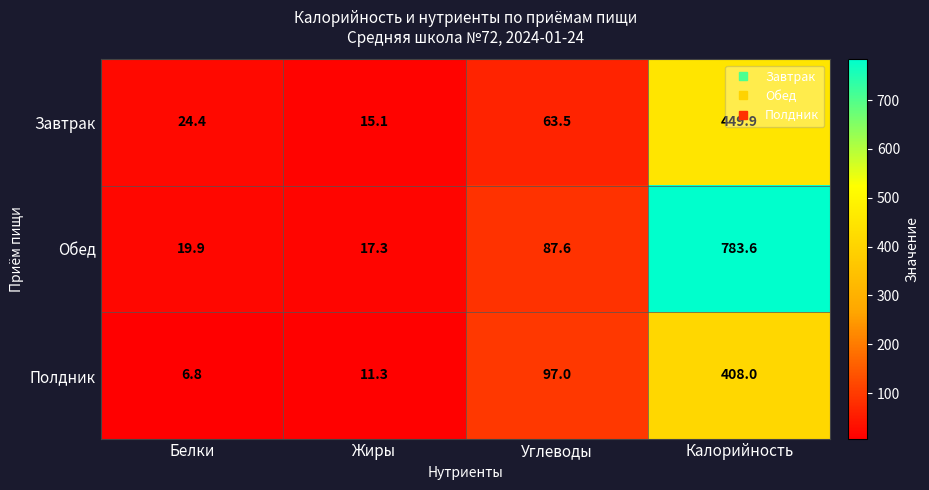

List the labels in order of Обед value, smallest first.

Жиры, Белки, Углеводы, Калорийность